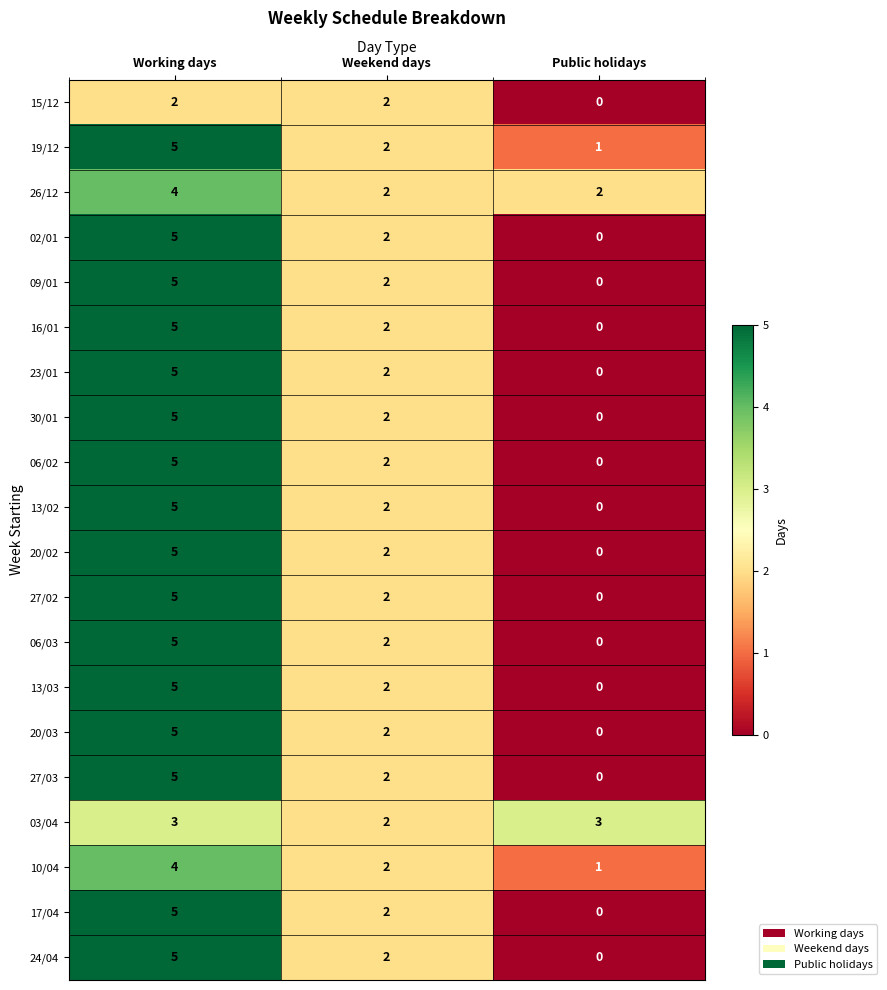

What is the sum of all 23/01 values?

7